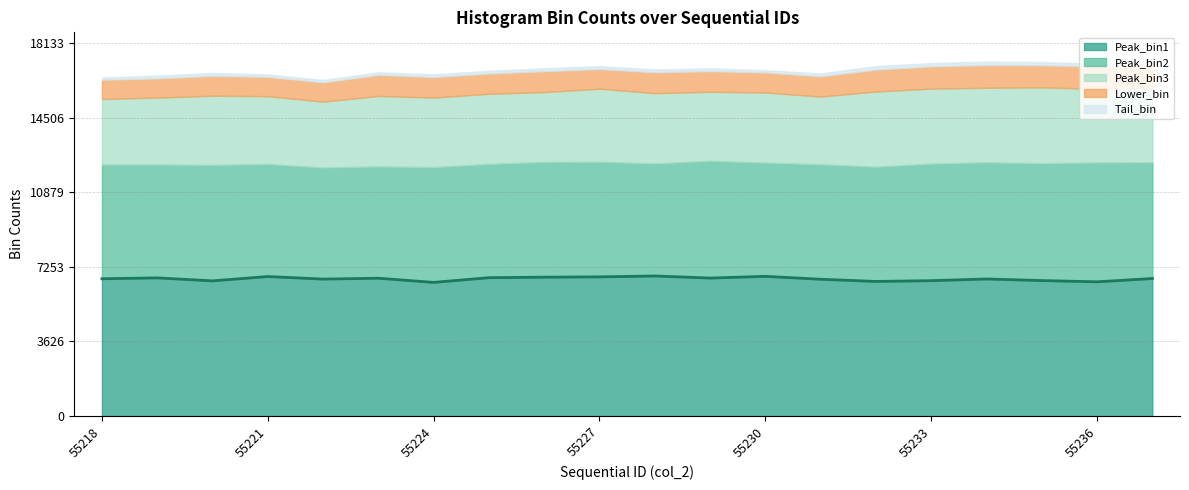

What is the sum of all values?

133366